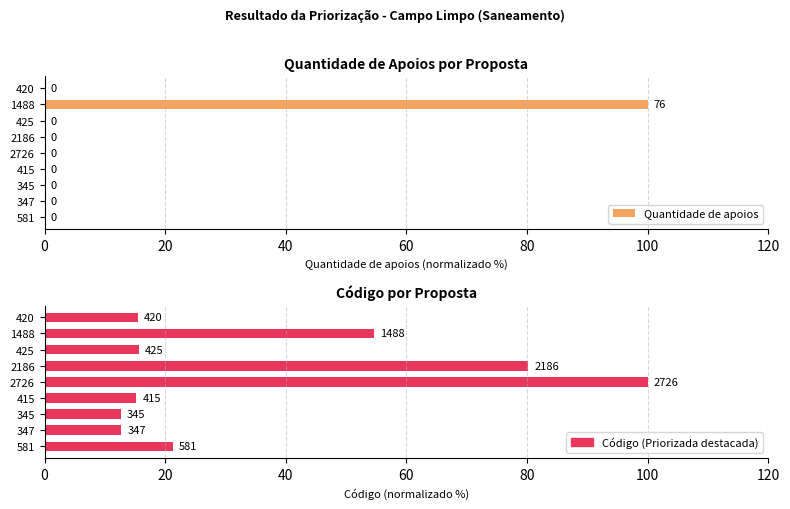

At which category is the sum across all series the highest?

7